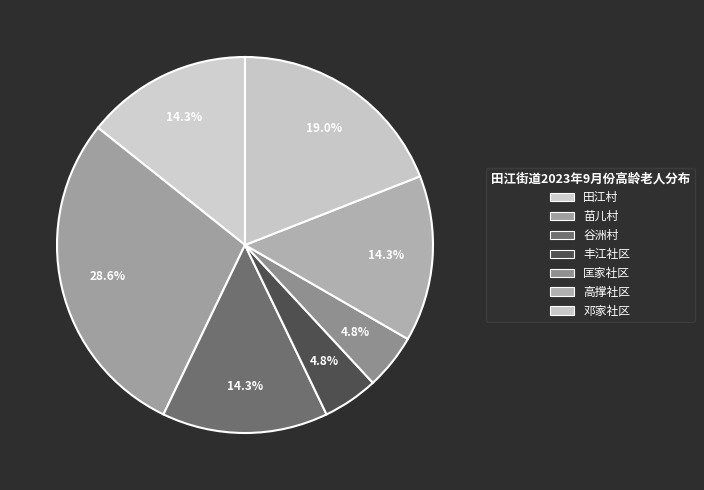

Is there a majority slice in this chart?

No